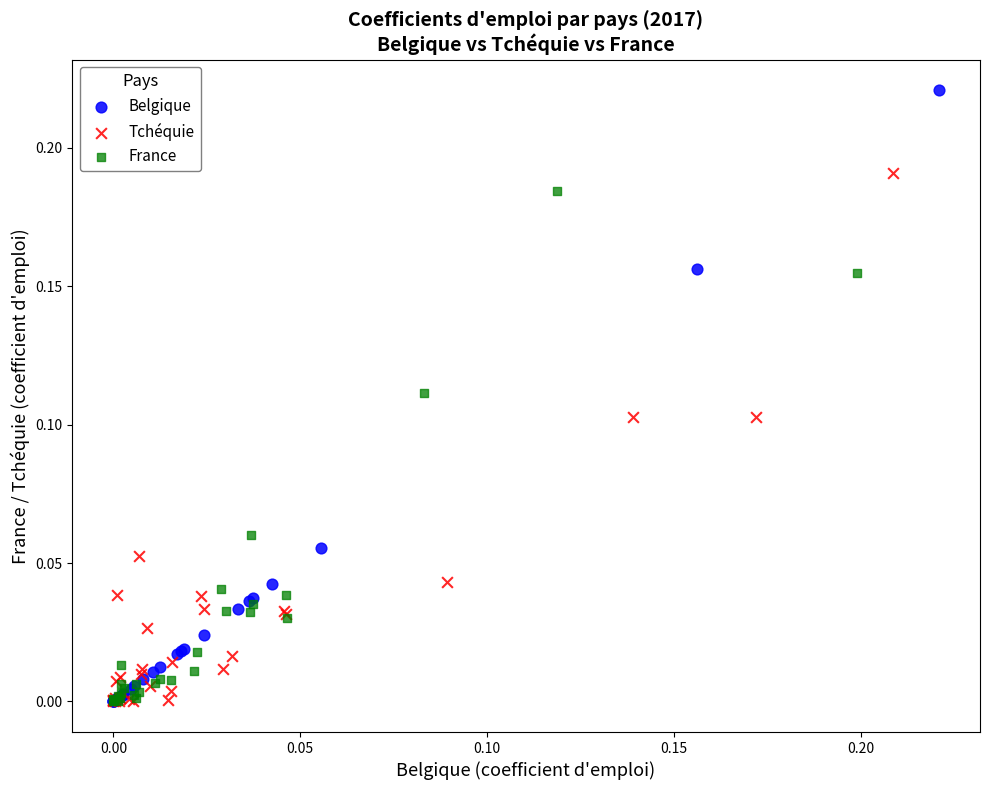

Which series has the widest spread of Y values?

Belgique